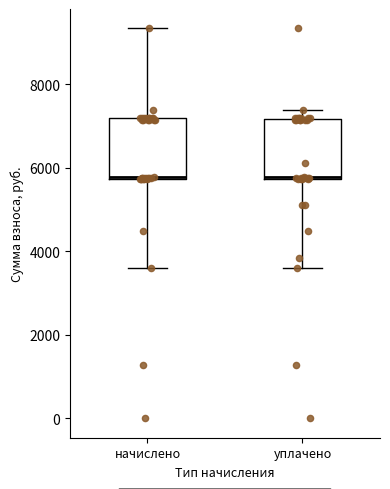

Reading left to right, transcribe this box plot: for each box, give where its median line is, the range the box spans, and where its two whiskers end, as read against the y-axis. The values are not printed on the chart, so give them approximately, as read against the axis.

начислено: median 5800 (drawn on the box's lower edge), box 5800 to 7200, whiskers 3600 to 9400
уплачено: median 5800 (drawn on the box's lower edge), box 5800 to 7200, whiskers 3600 to 7400